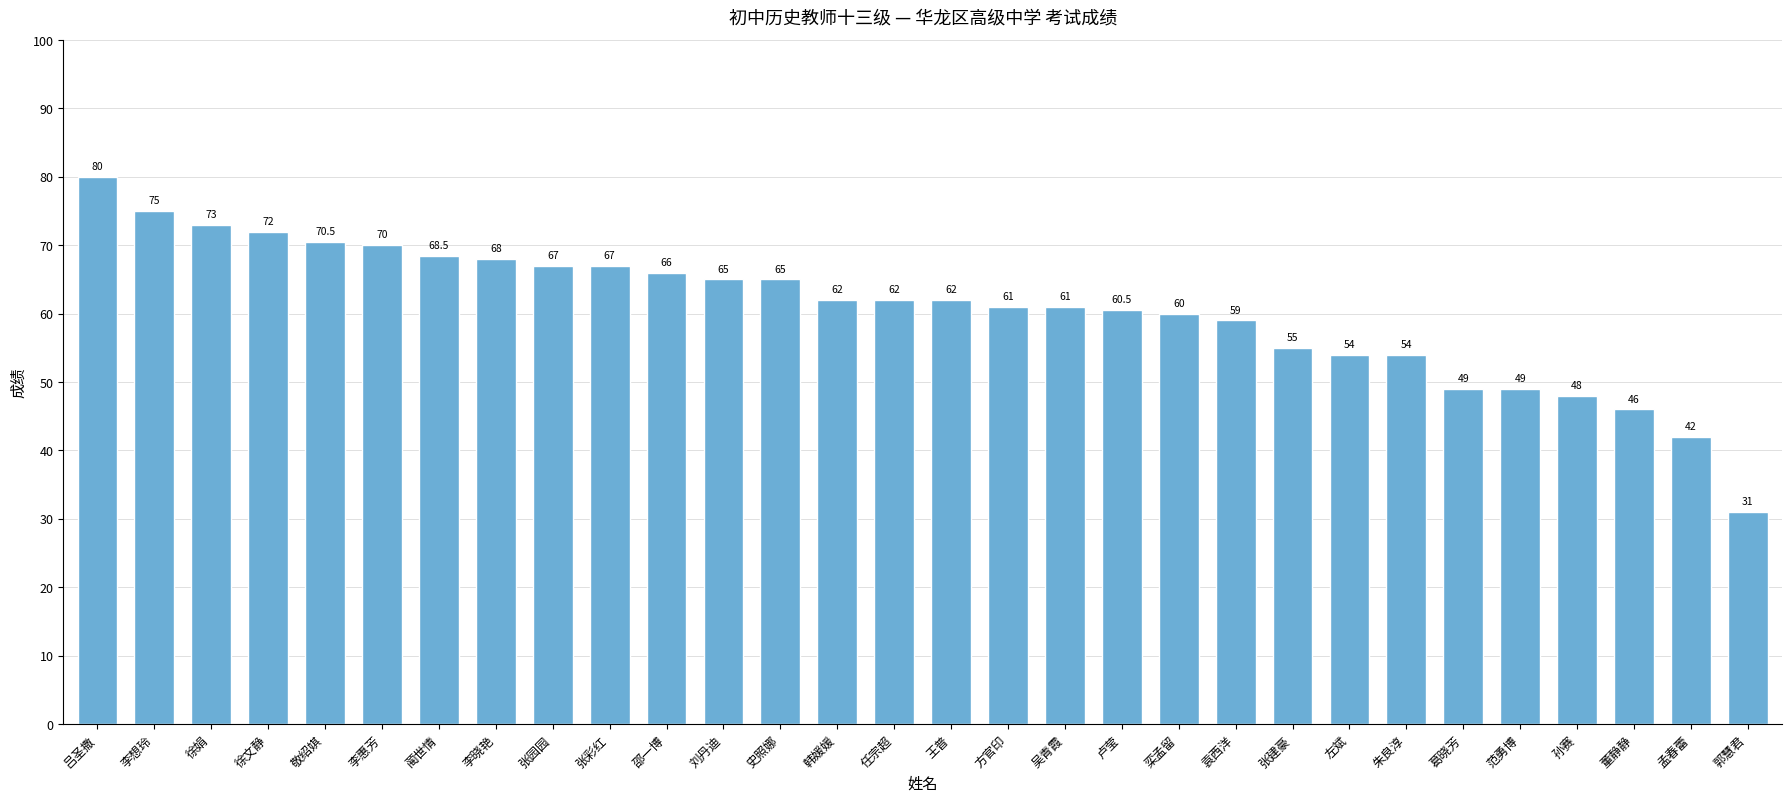

At which label is the value closest to 55?

张建豪